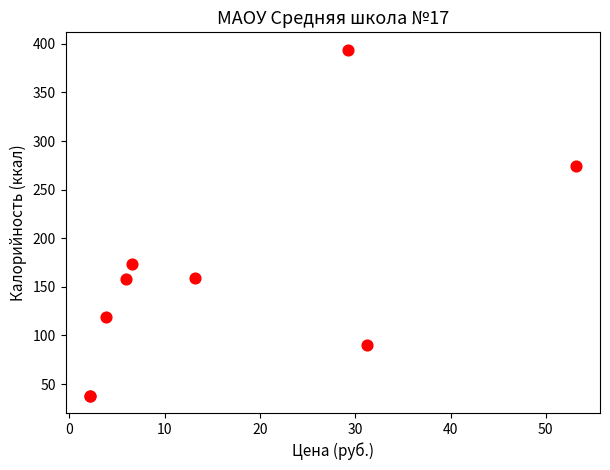

What Y value in the scatter plot is closest to 216?

173